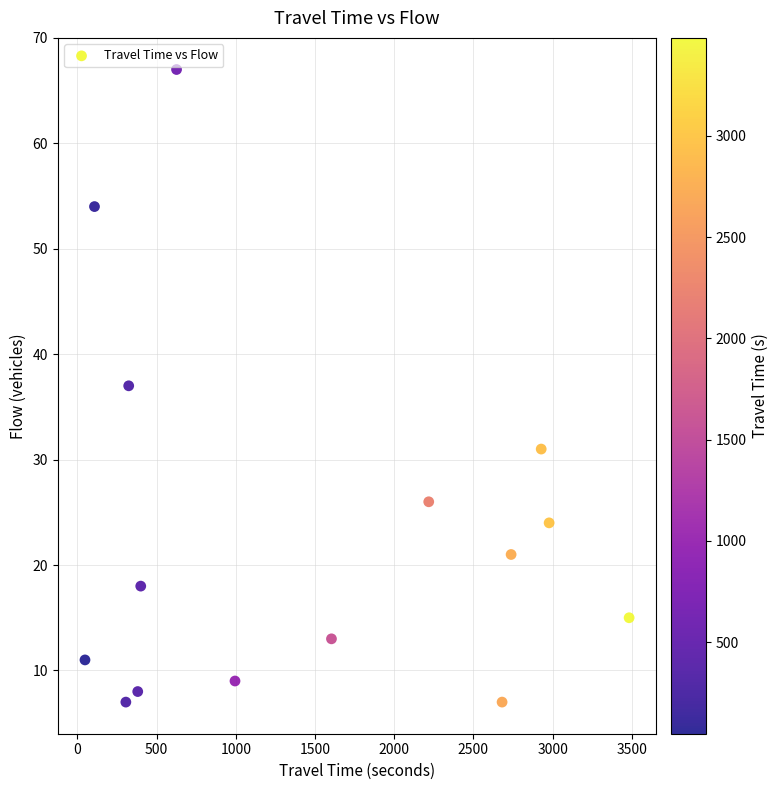

What is the range of Y values (max minus min)?

60